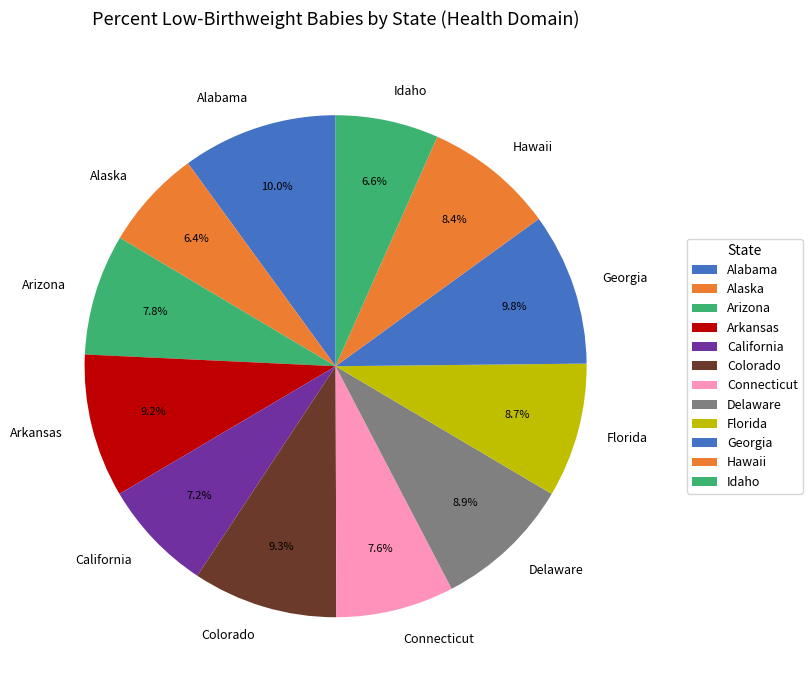

Between Arkansas and Alaska, which is larger?

Arkansas